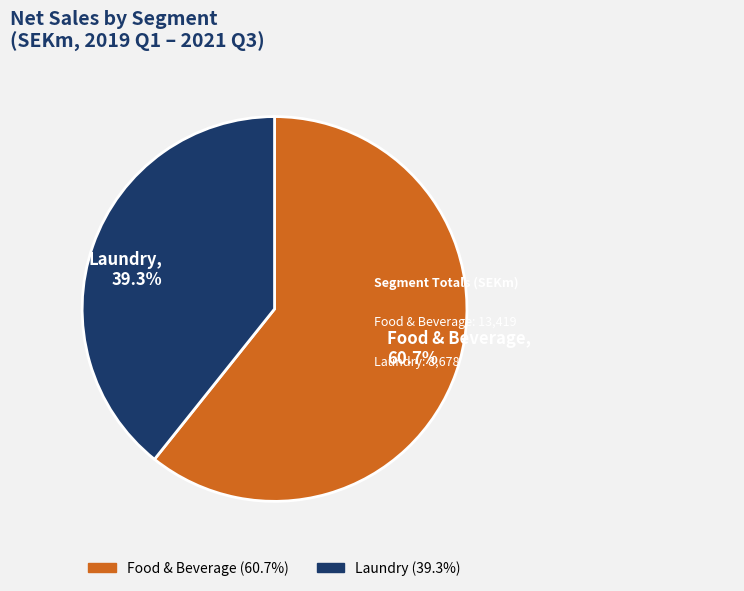

What percentage is NOT represented by Laundry, 39.3%?

60.7%